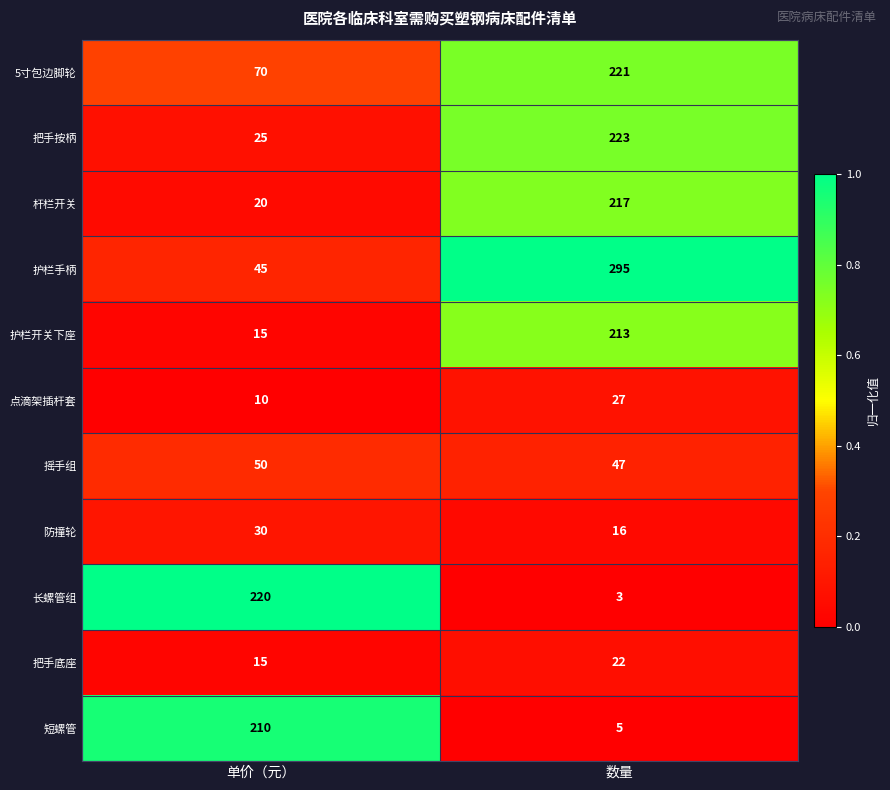

Which series has the largest range (max minus min)?

护栏手柄